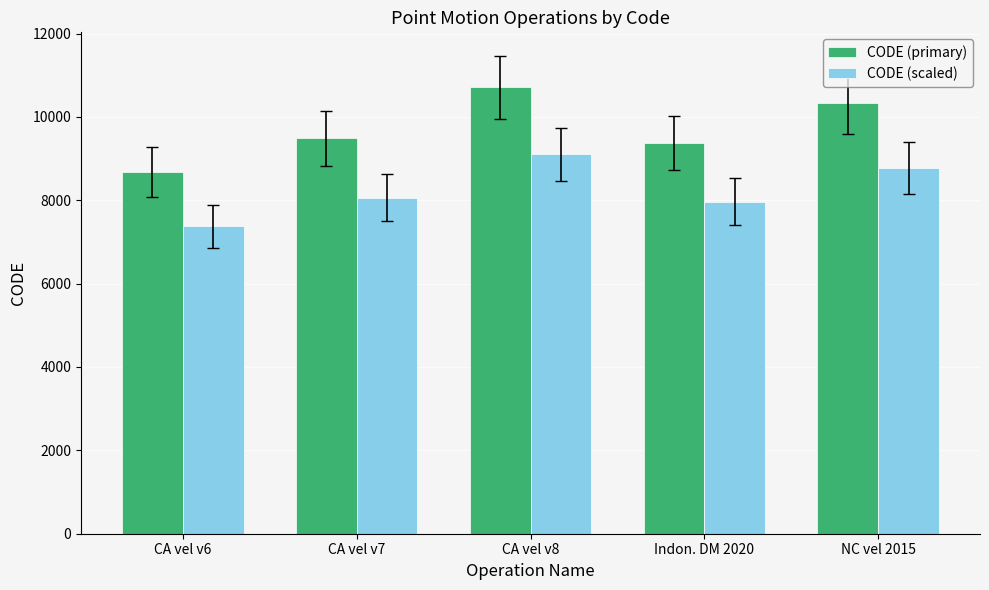

At which category is the sum across all series the highest?

CA vel v8